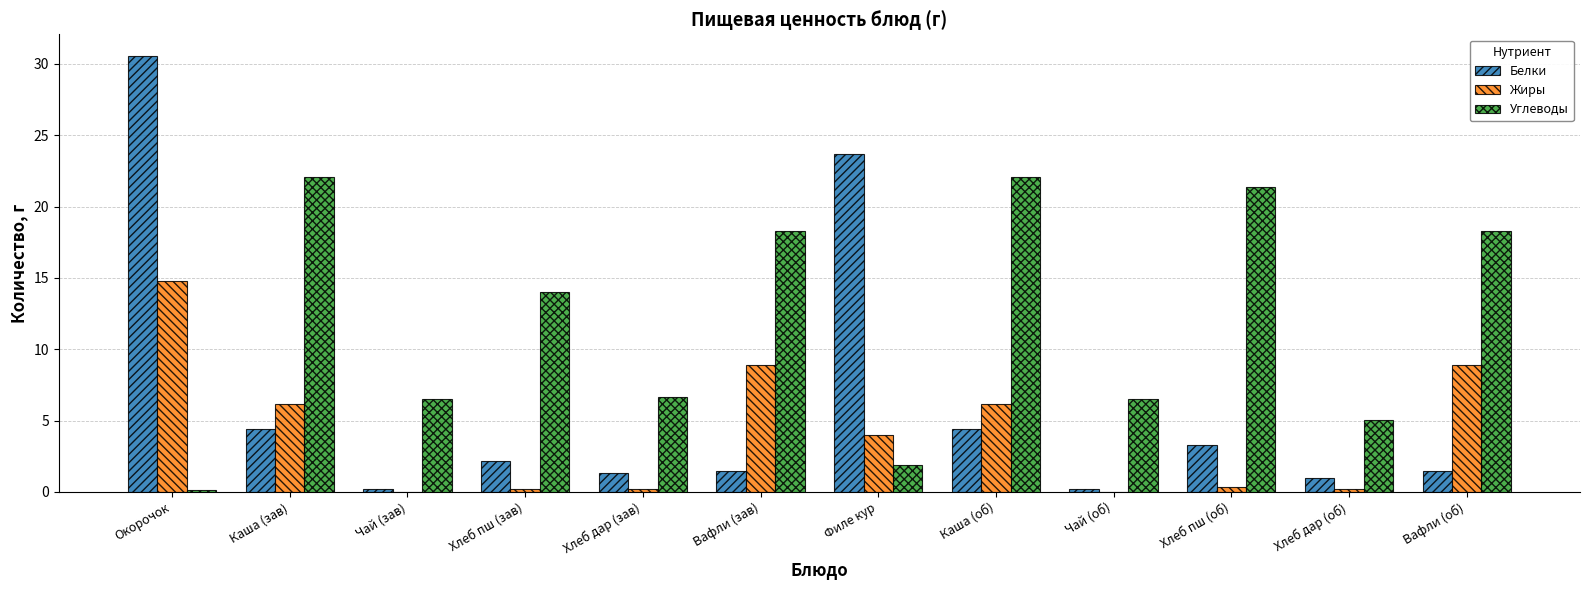

What is the sum of the Белки values at Филе кур and Хлеб пш (зав)?

25.8